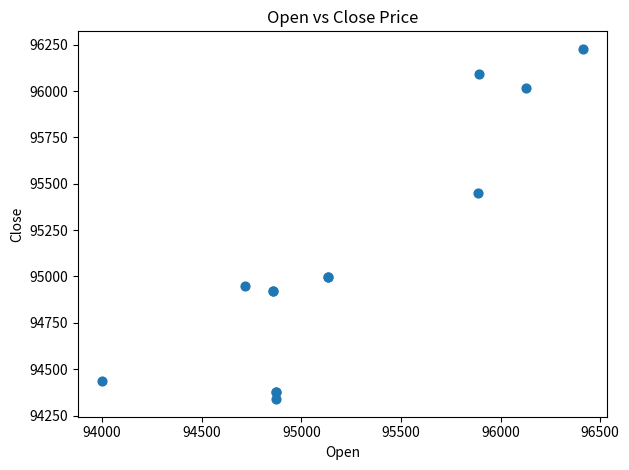

What Y value in the scatter plot is closest to 95283?

95449